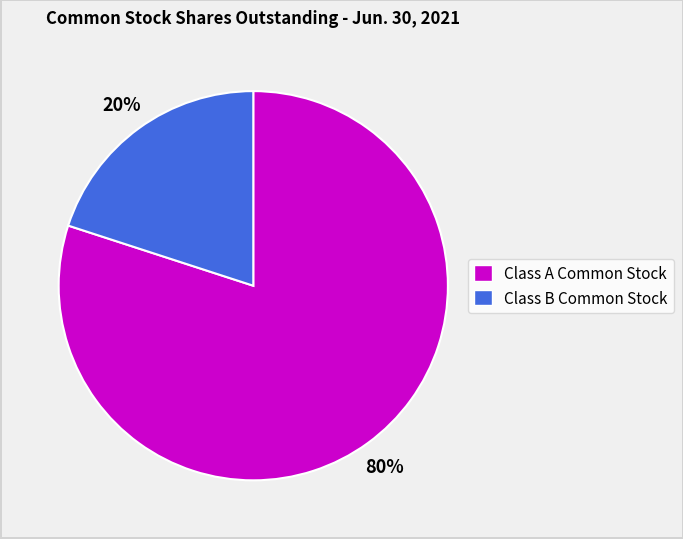

To the nearest percent, what is the average slice percentage?

50%